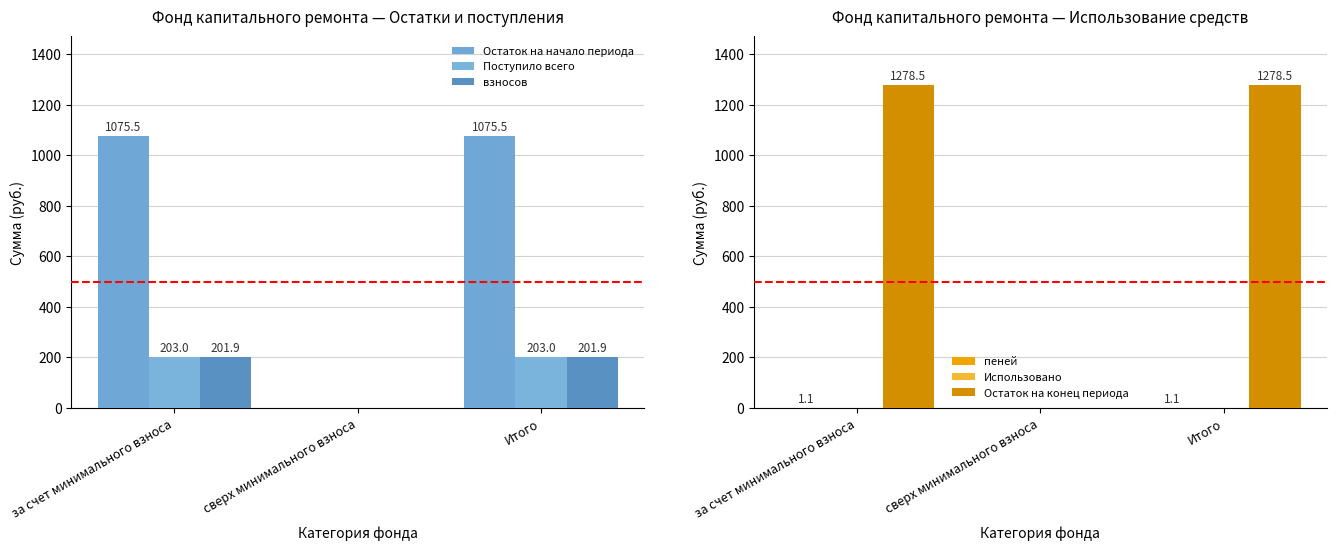

Read the Остаток на конец периода value at за счет минимального взноса.

1278.5